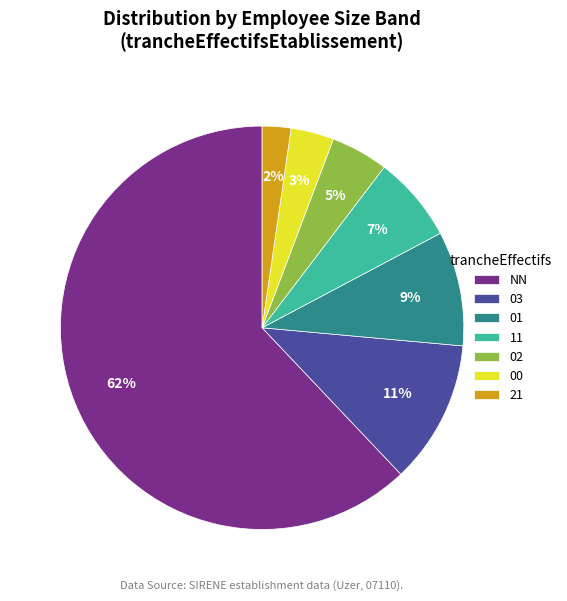

To the nearest percent, what percentage of the pie is 21?

2%